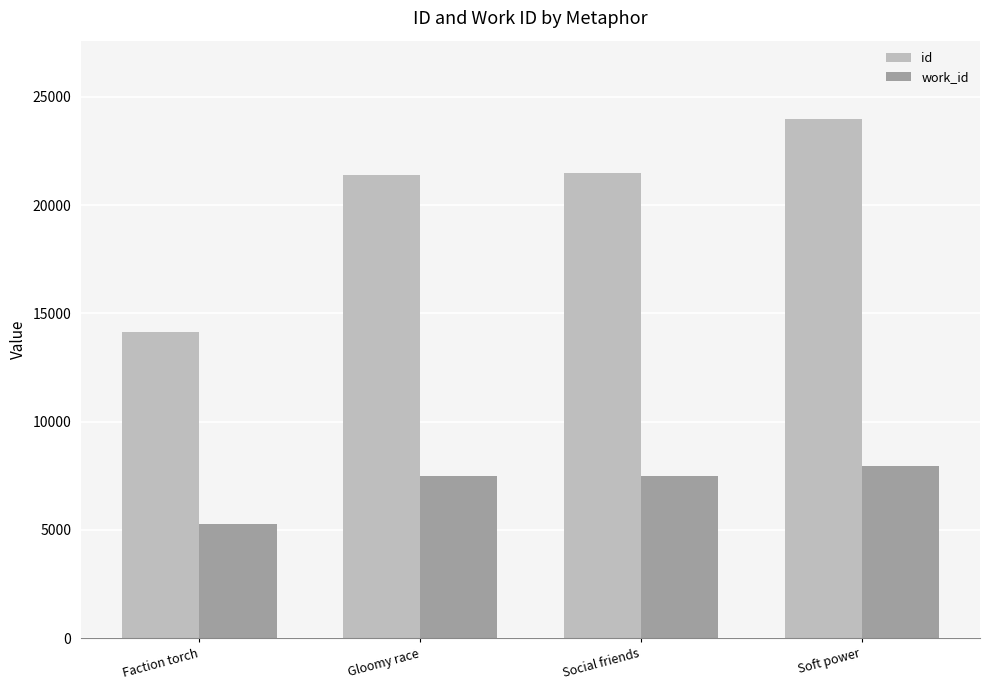

What is the difference between the maximum and second lowest values in the work_id series?

434